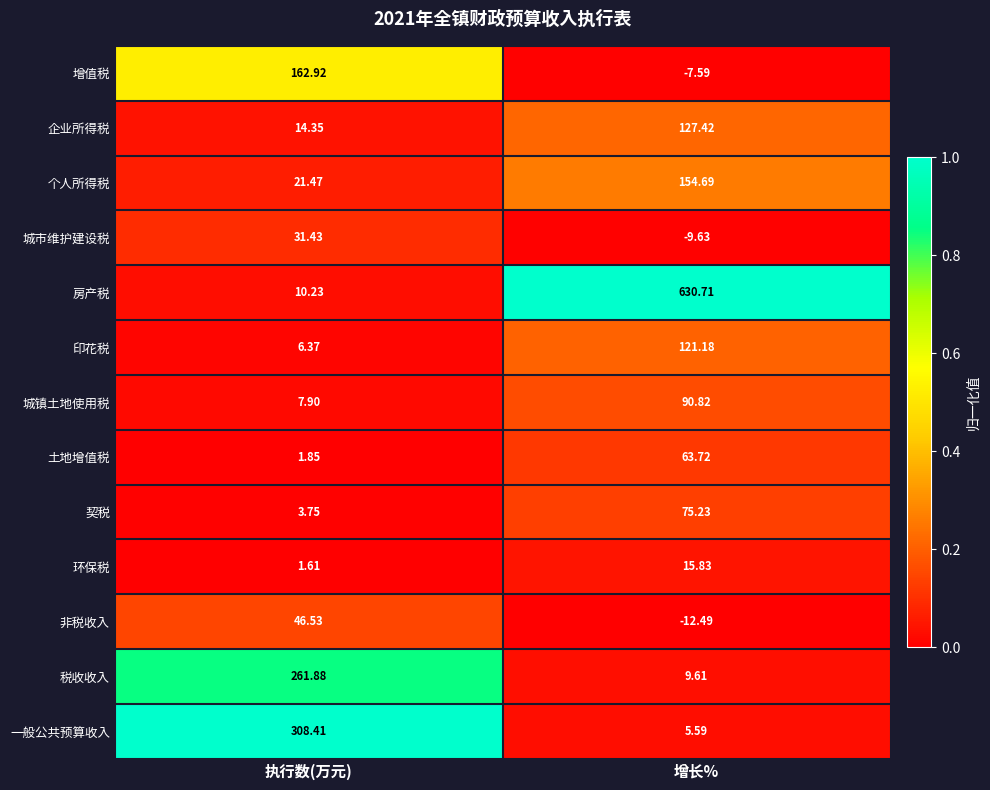

At 增长%, list the series in order from smallest to largest.

非税收入, 城市维护建设税, 增值税, 一般公共预算收入, 税收收入, 环保税, 土地增值税, 契税, 城镇土地使用税, 印花税, 企业所得税, 个人所得税, 房产税